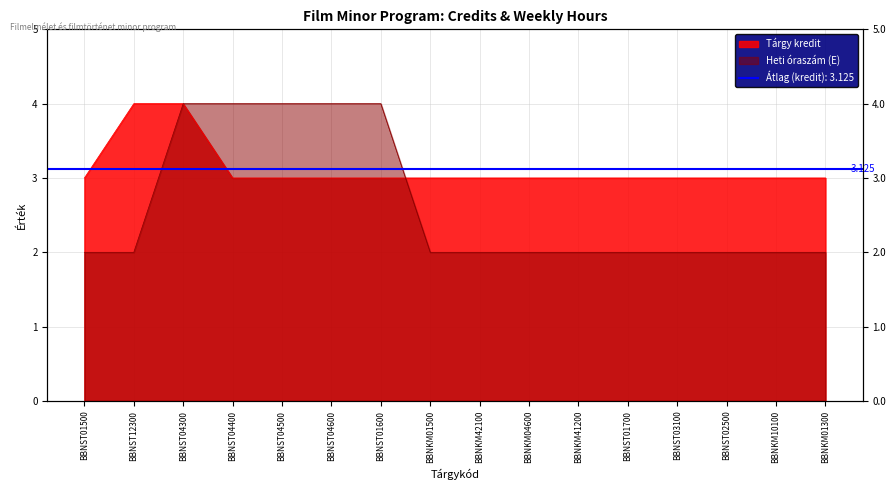

How many data points in Heti óraszám (E) are above 2?

5